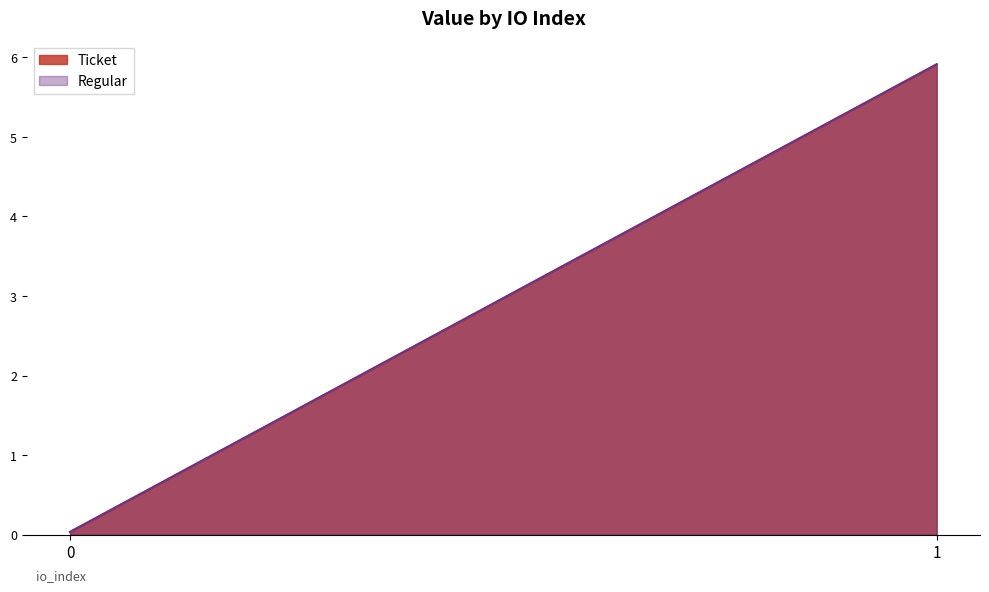

Count the number of categories in the chart.

2